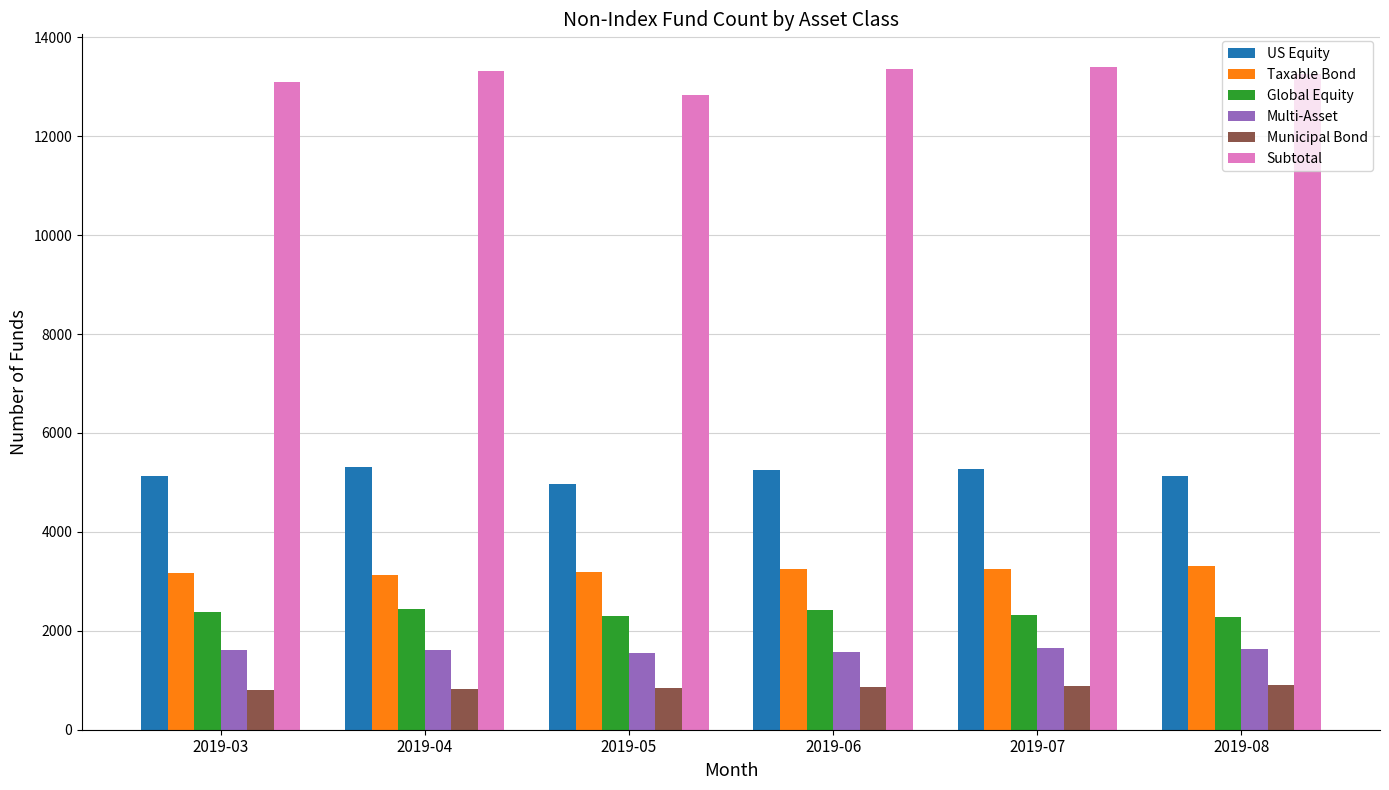

Count the number of data series in this chart.

6